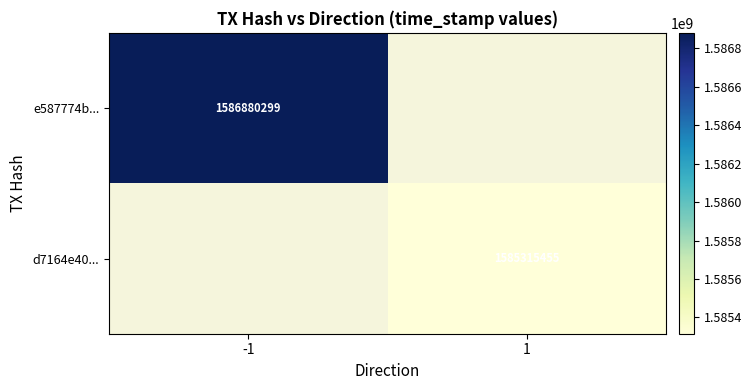

The value of d7164e40... at 1 is 2608834788. True or false?

False